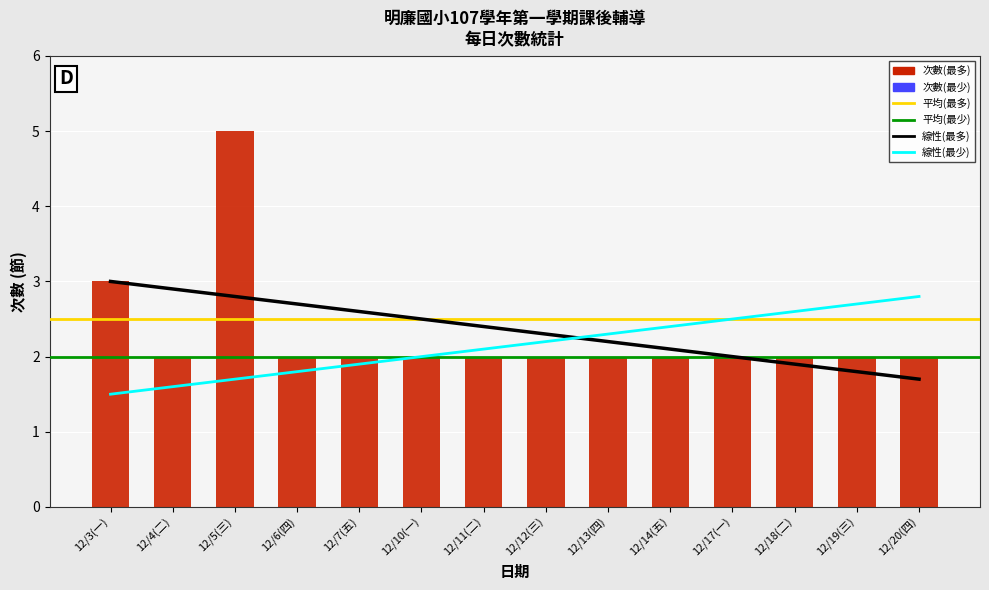

What is the difference between the trend_max values at 12/4(二) and 12/5(三)?

0.1